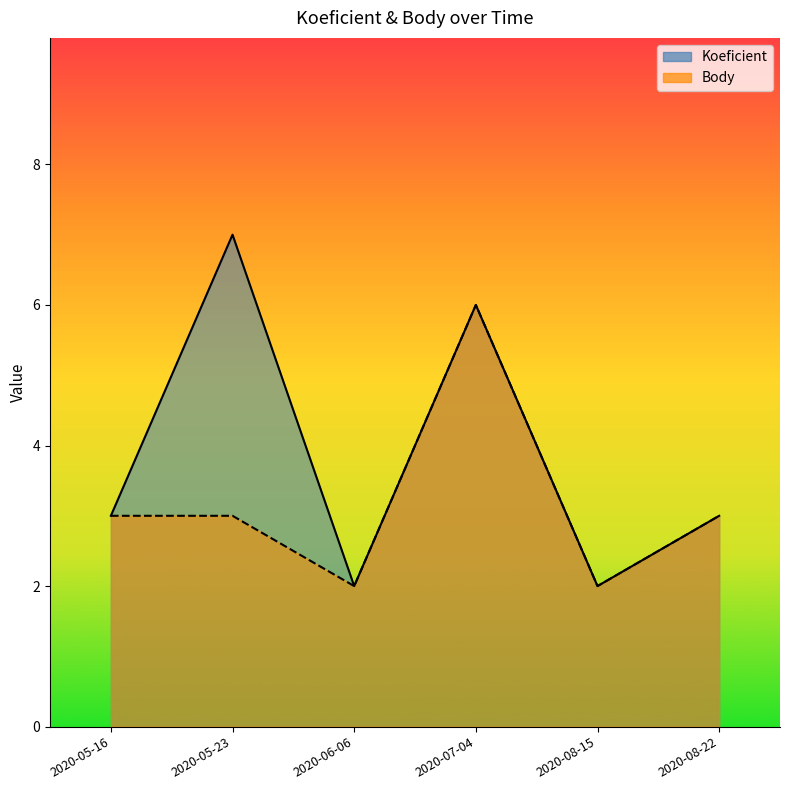

What is the maximum value for Koeficient?

7